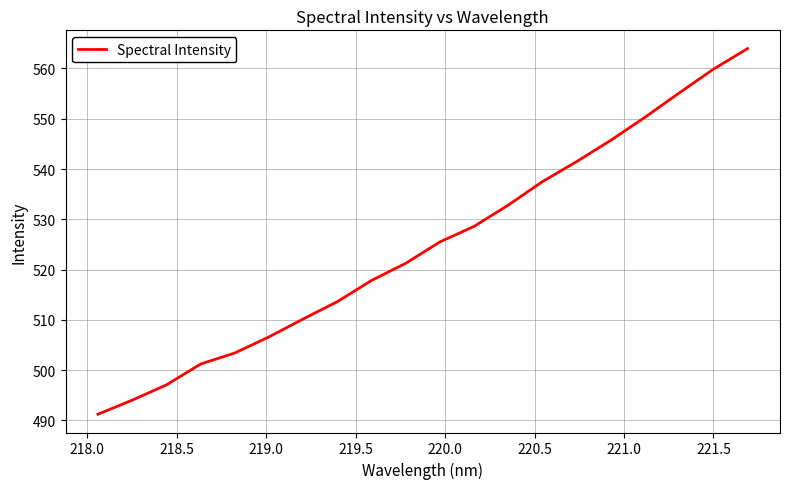

How many lines are shown in the chart?

1